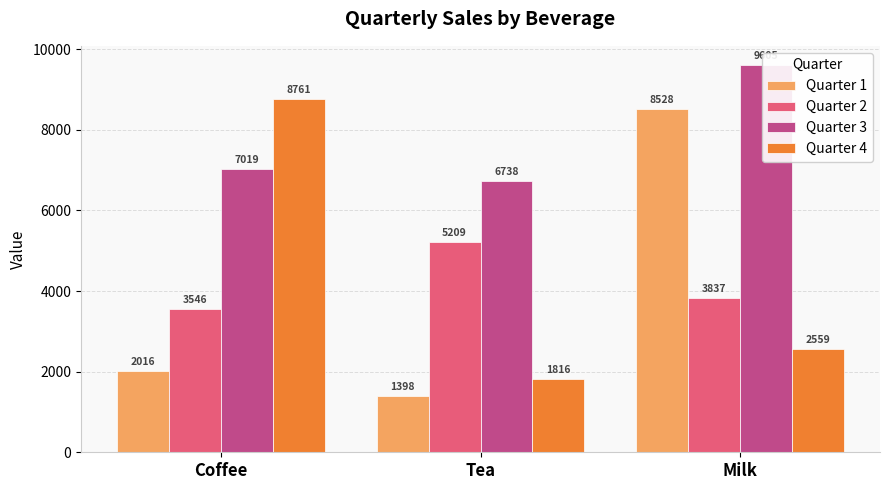

What is the label of the 2nd bar from the right?

Tea